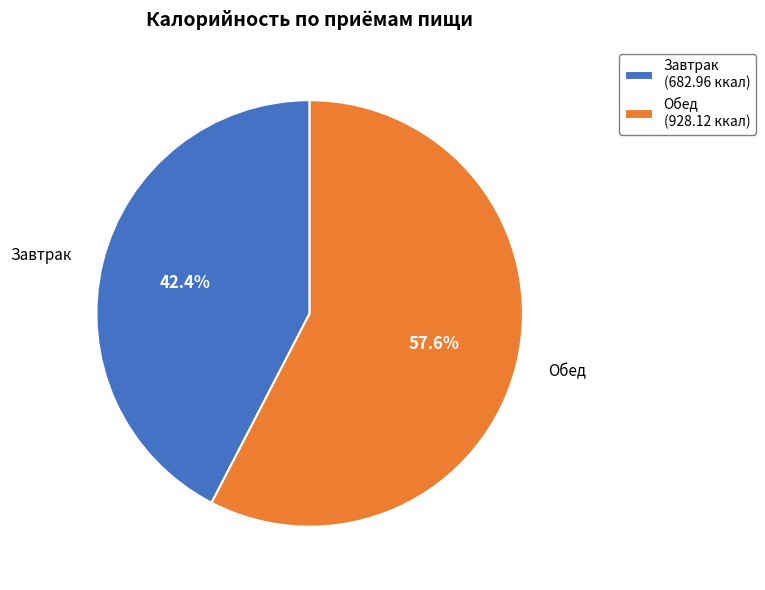

To the nearest percent, what is the average slice percentage?

50%